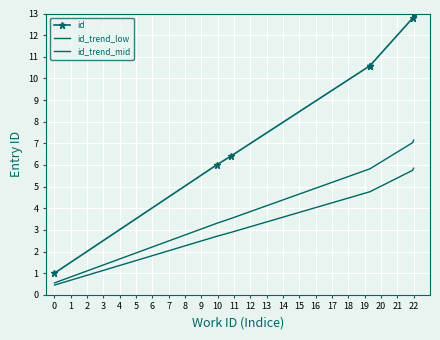

True or false: id_trend_low and id intersect in this chart.

False